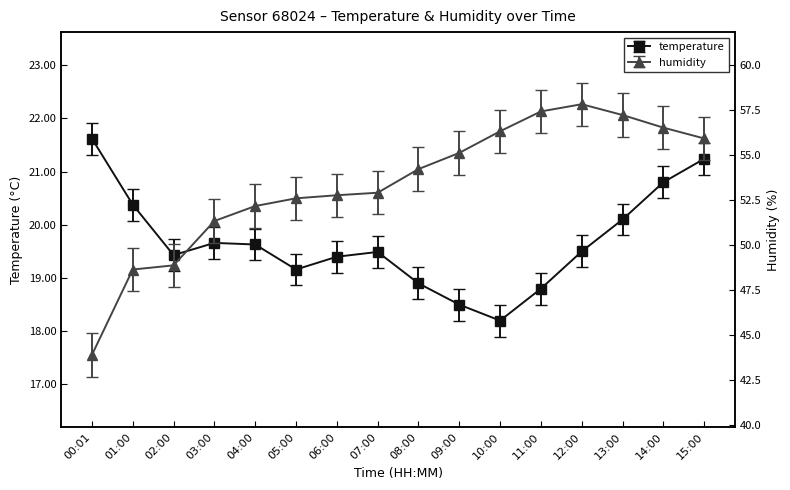

What are all the series names shown in the legend?

temperature, humidity